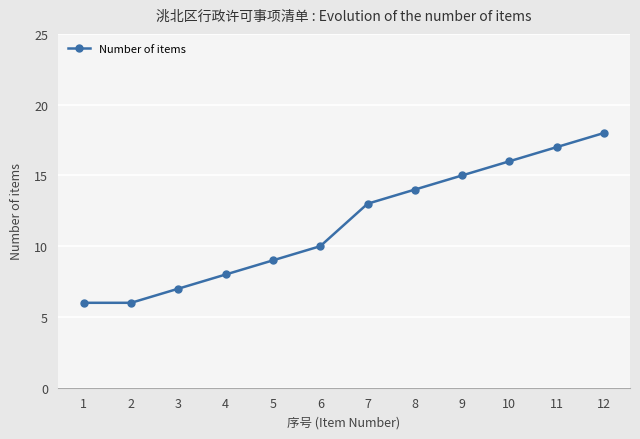

The value at 5 is 9. True or false?

True